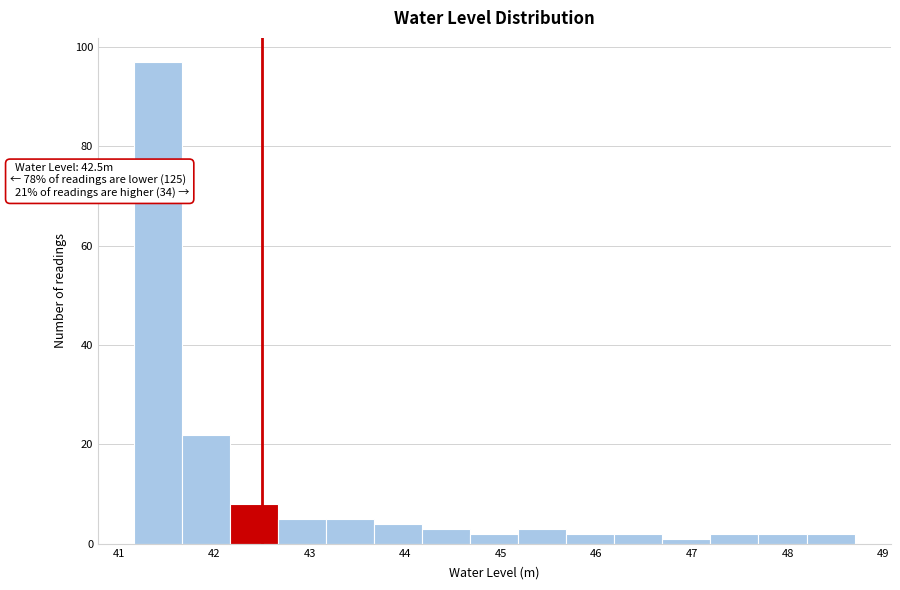

Over which range of the x-axis is the bar tallest?

41.2 to 41.7